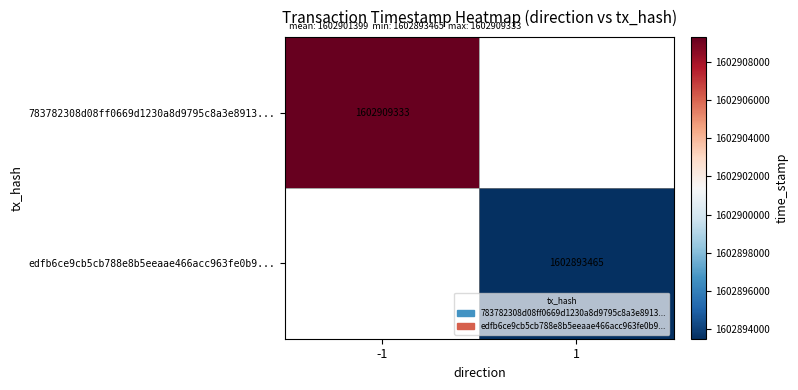

The edfb6ce9cb5cb788e8b5eeaae466acc963fe0b9... series shows 450014643 at 1. True or false?

False